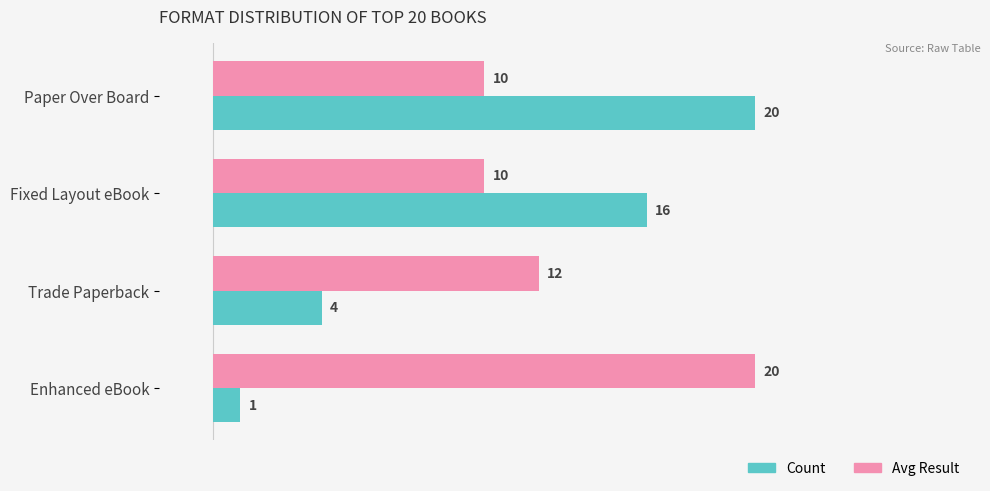

What is the difference between the maximum and minimum values in the Avg Result series?

10